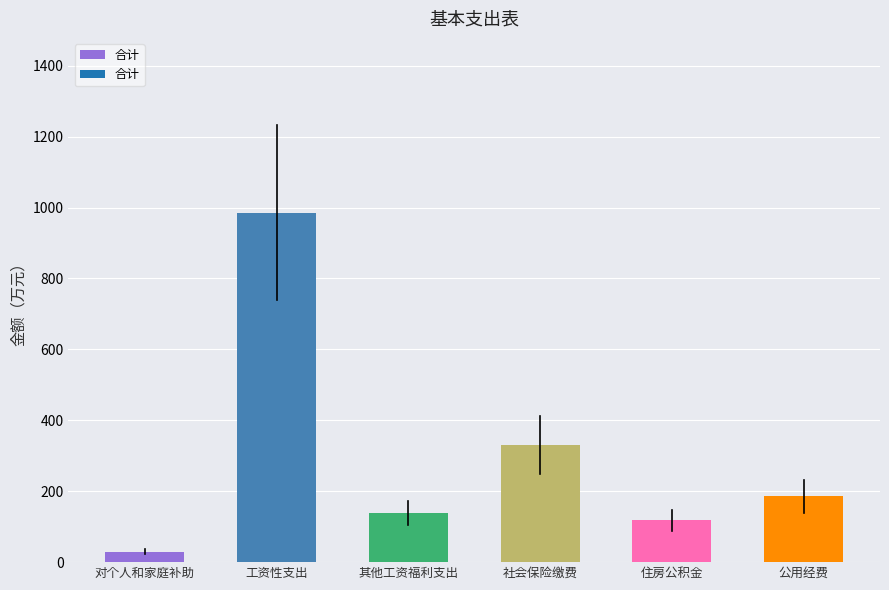

Between 住房公积金 and 公用经费, which is larger?

公用经费